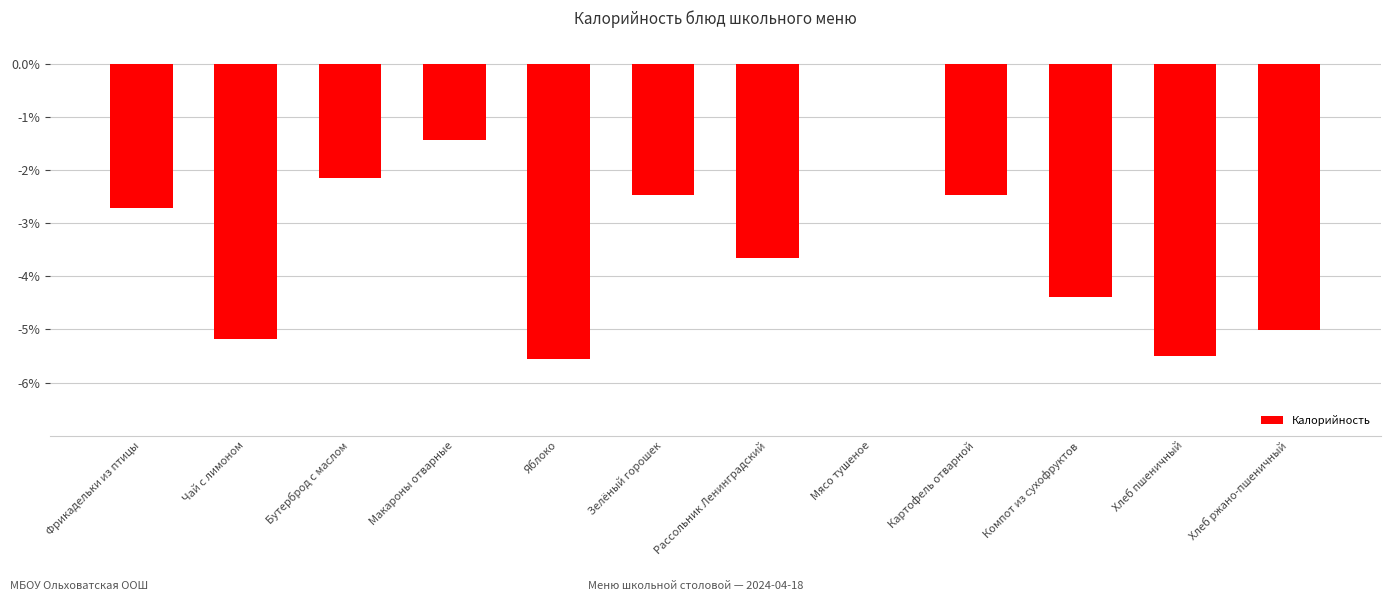

Where is the data nearest to the value -2?

Бутерброд с маслом